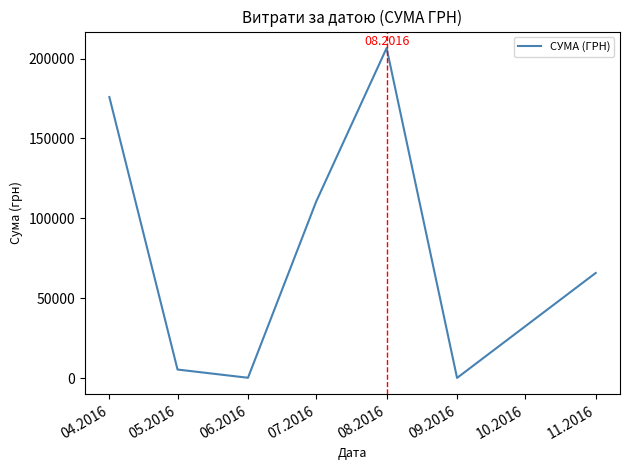

Which category has the highest value across all series?

08.2016